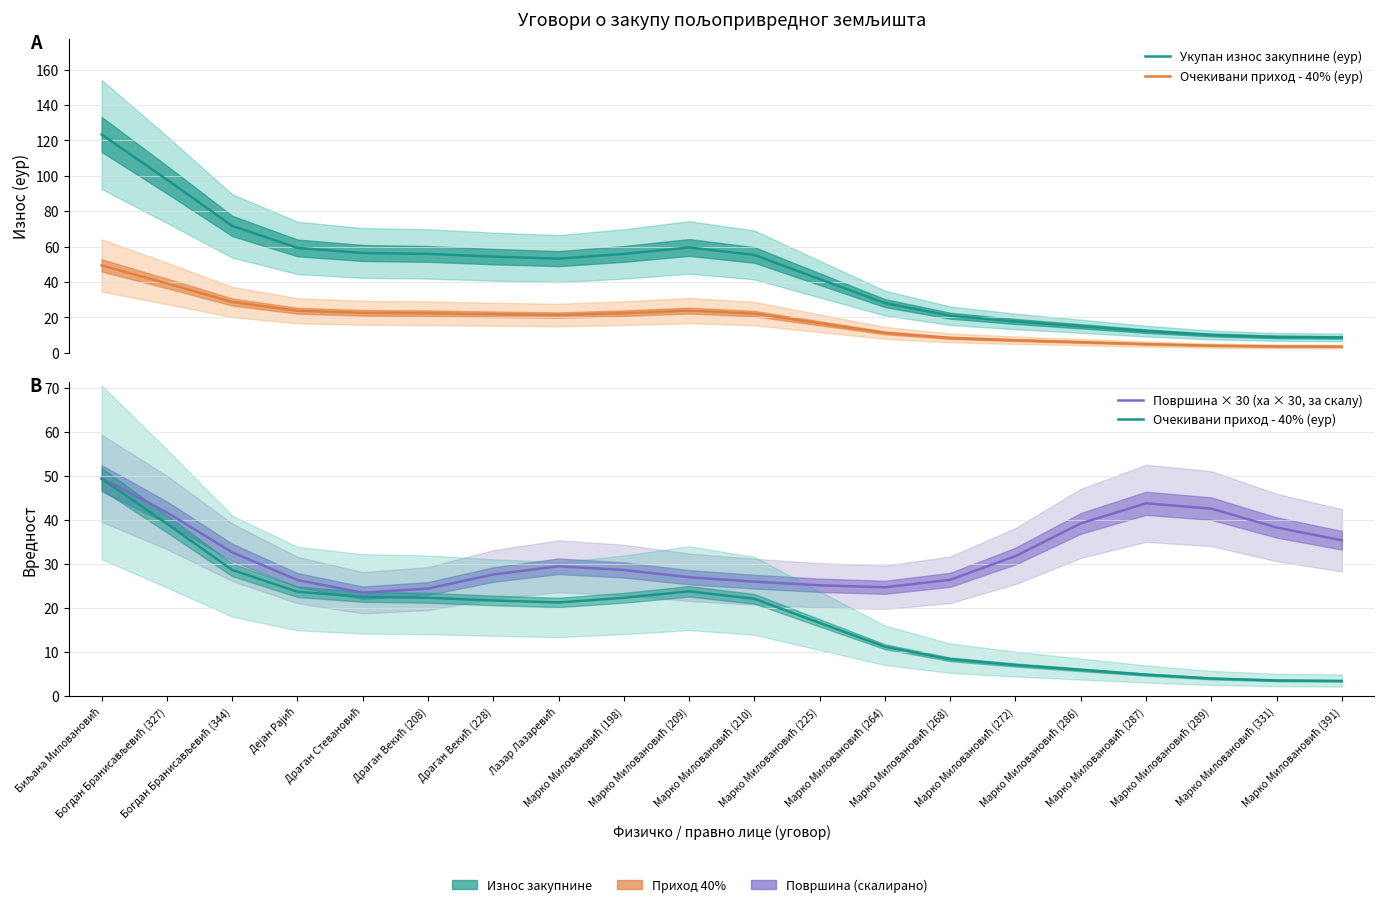

Where is the first local maximum for Укупан износ закупнине (еур)?

Марко Миловановић (209)